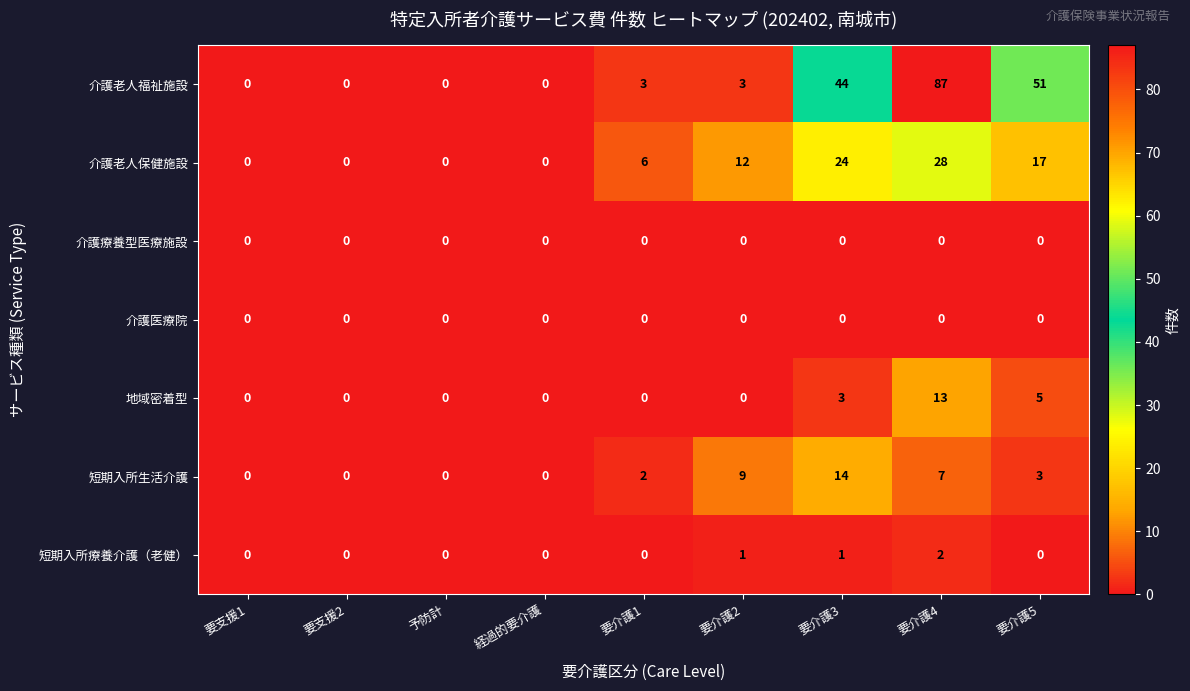

At which category is the sum across all series the highest?

要介護4